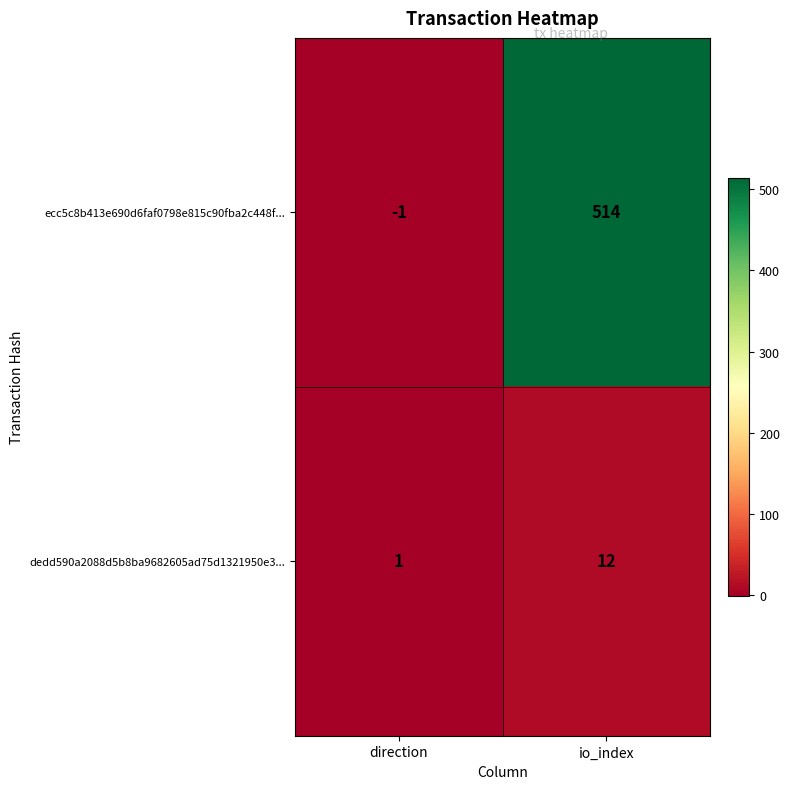

Reading left to right, extract all data points from this chart.

ecc5c8b413e690d6faf0798e815c90fba2c448f...: -1	514
dedd590a2088d5b8ba9682605ad75d1321950e3...: 1	12